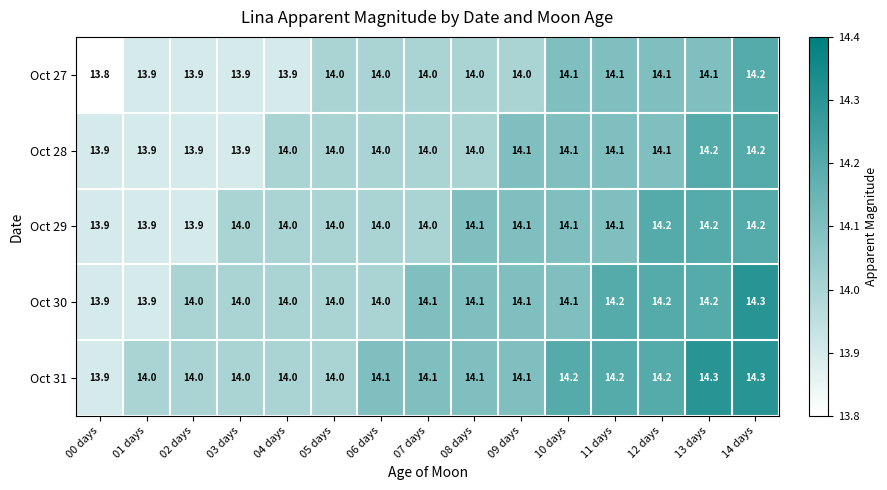

What is the total value across all series at 14 days?

71.2